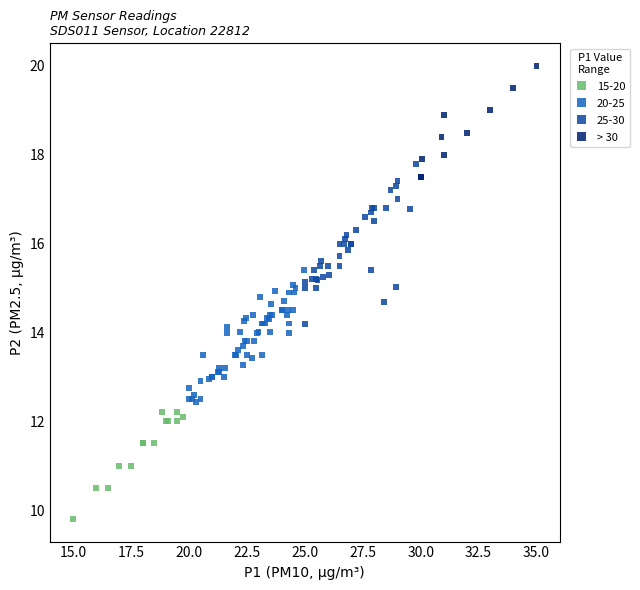

Which series contains the highest Y value?

> 30